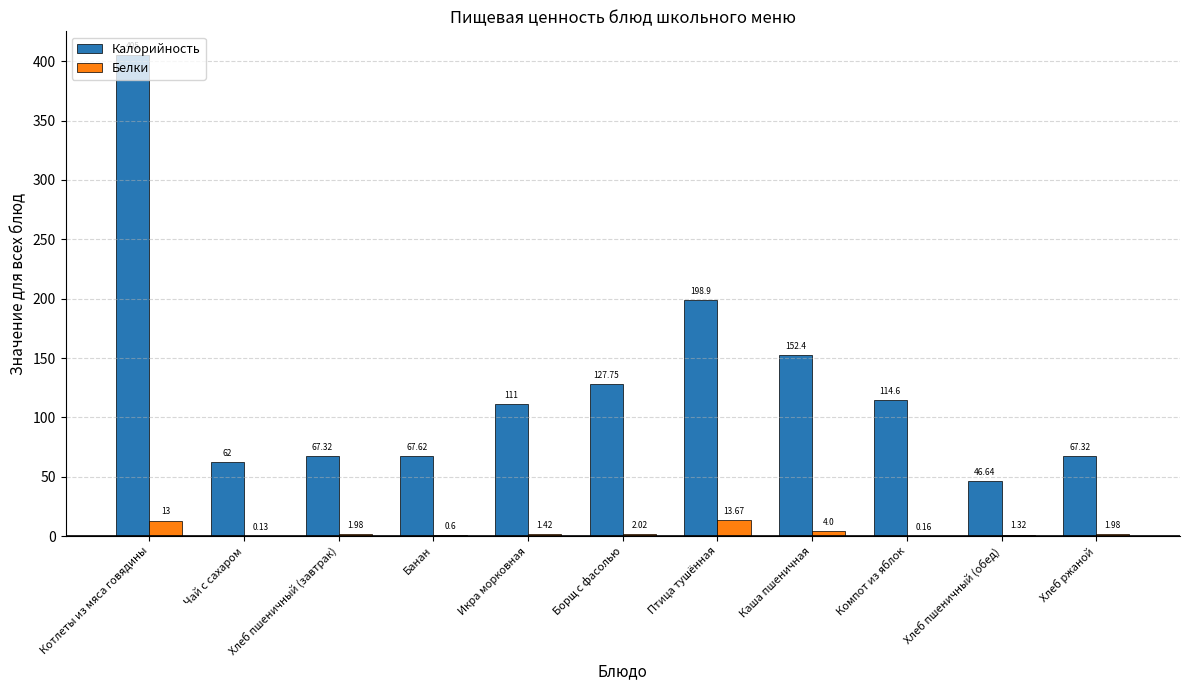

What is the maximum value for Белки?

13.7